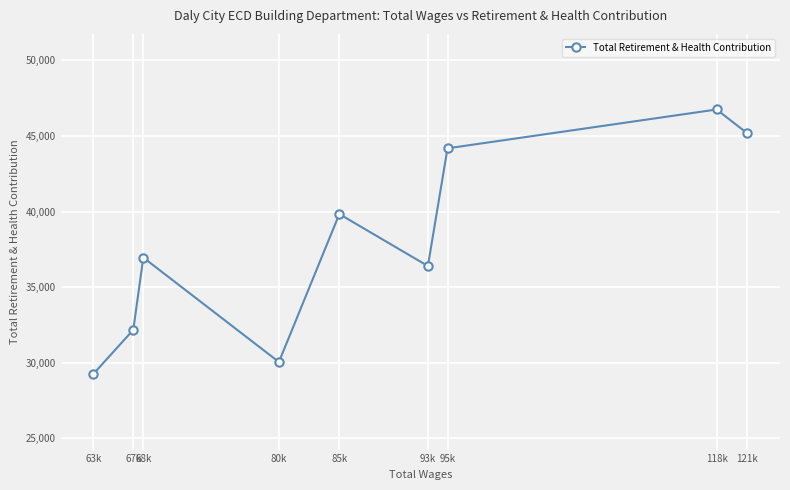

Between 121k and 63k, which is larger?

121k